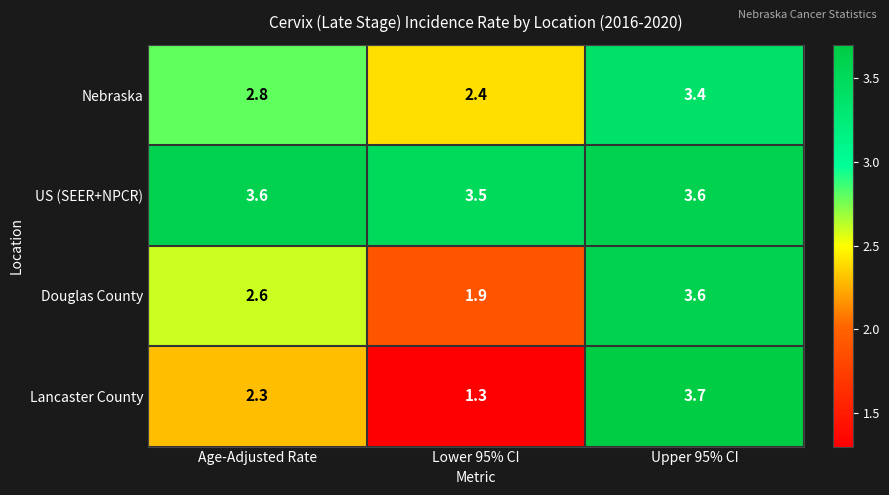

Reading right to left, what are all the values shown in this chart?

Nebraska: 3.4	2.4	2.8
US (SEER+NPCR): 3.6	3.5	3.6
Douglas County: 3.6	1.9	2.6
Lancaster County: 3.7	1.3	2.3